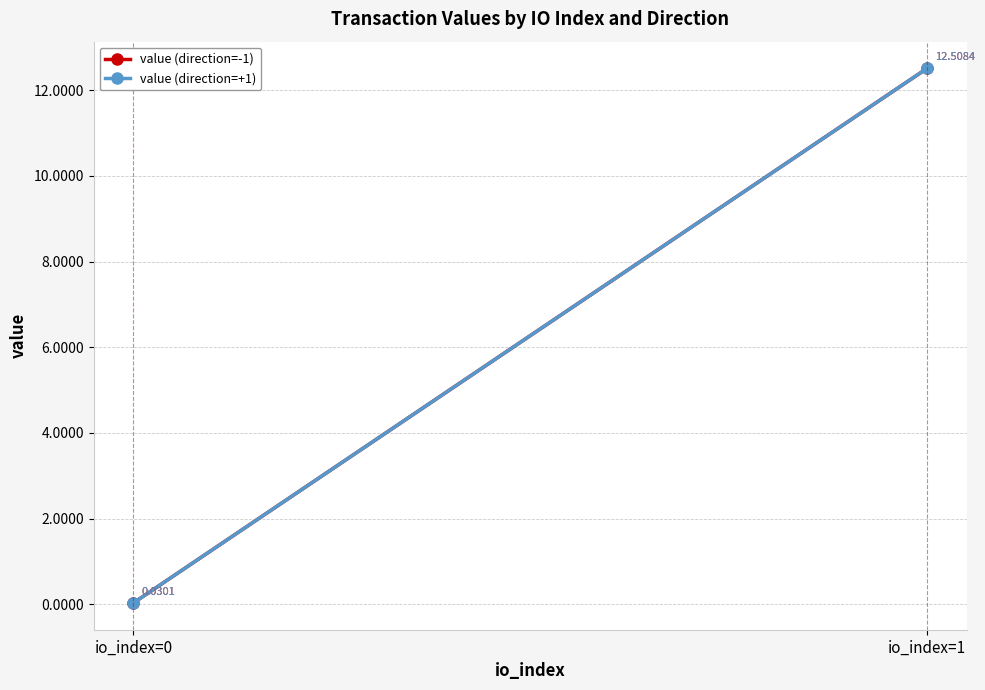

What is the sum of the value (direction=+1) values at io_index=0 and io_index=1?

12.5